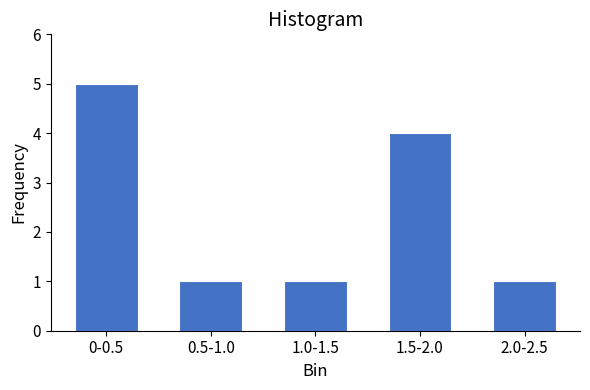

Reading right to left, what are all the values shown in this chart?

1	4	1	1	5